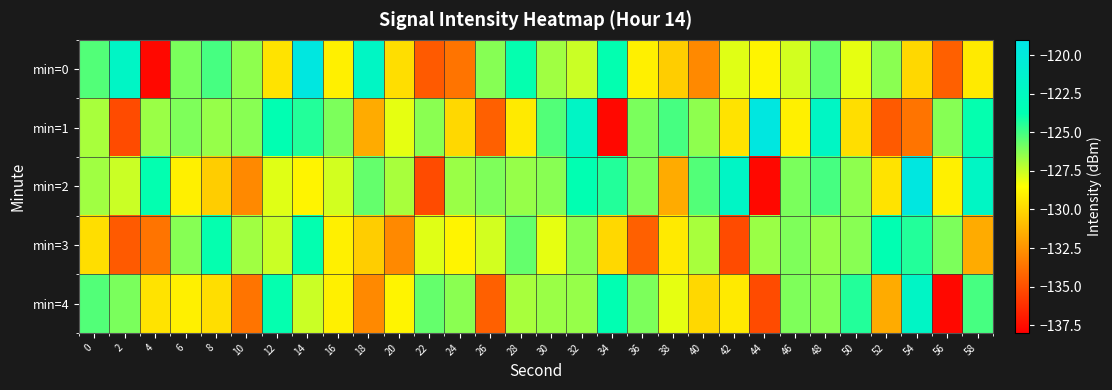

What is the greatest value displayed?

-119.5